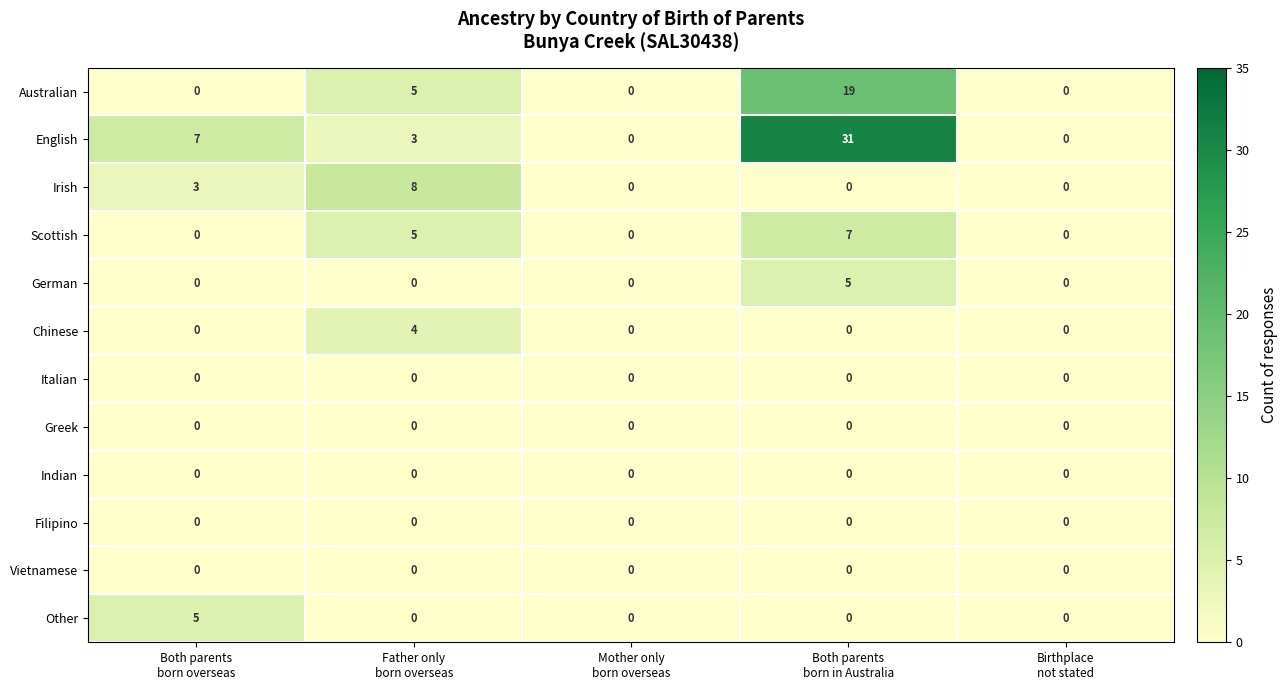

Which series has the largest range (max minus min)?

English